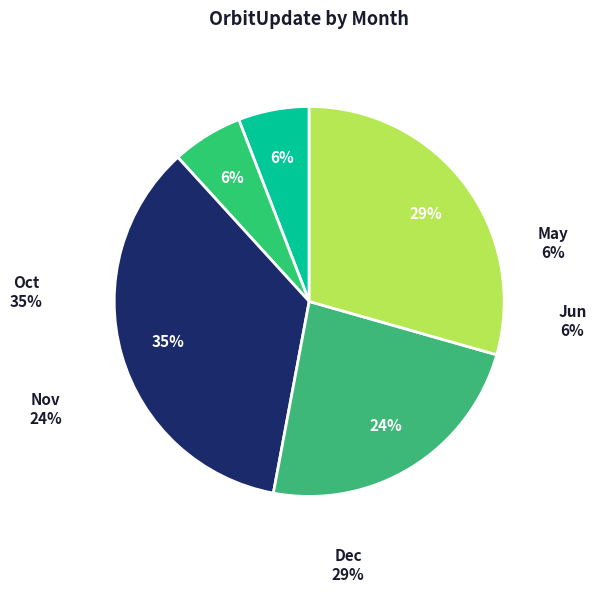

Does Dec represent more than half of the total?

No